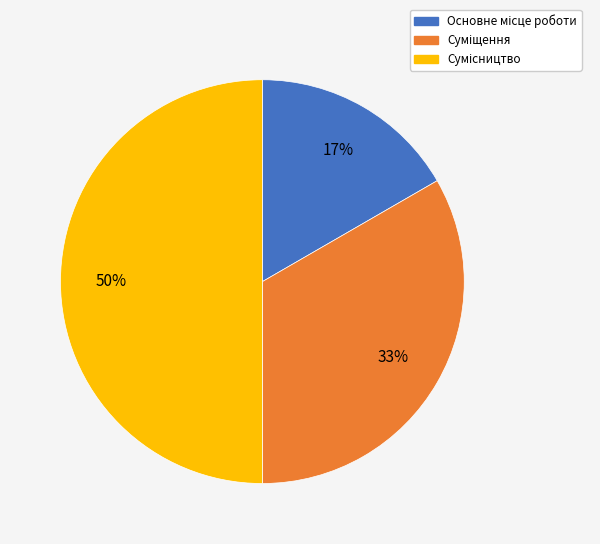

To the nearest percent, what is the average slice percentage?

33%